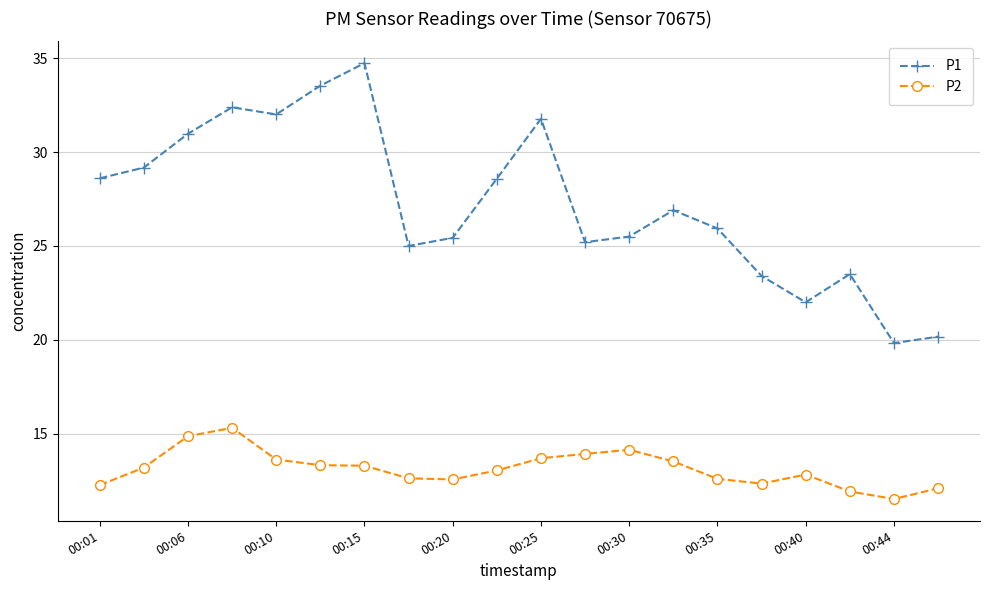

What is the average value of the P2 series?

13.1